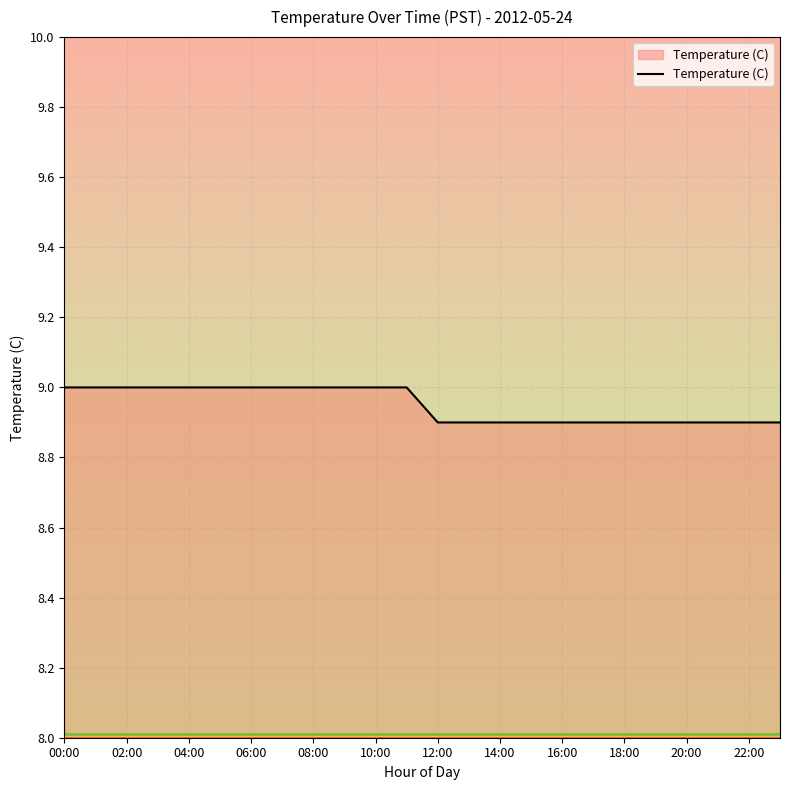

What is the greatest value displayed?

9.0